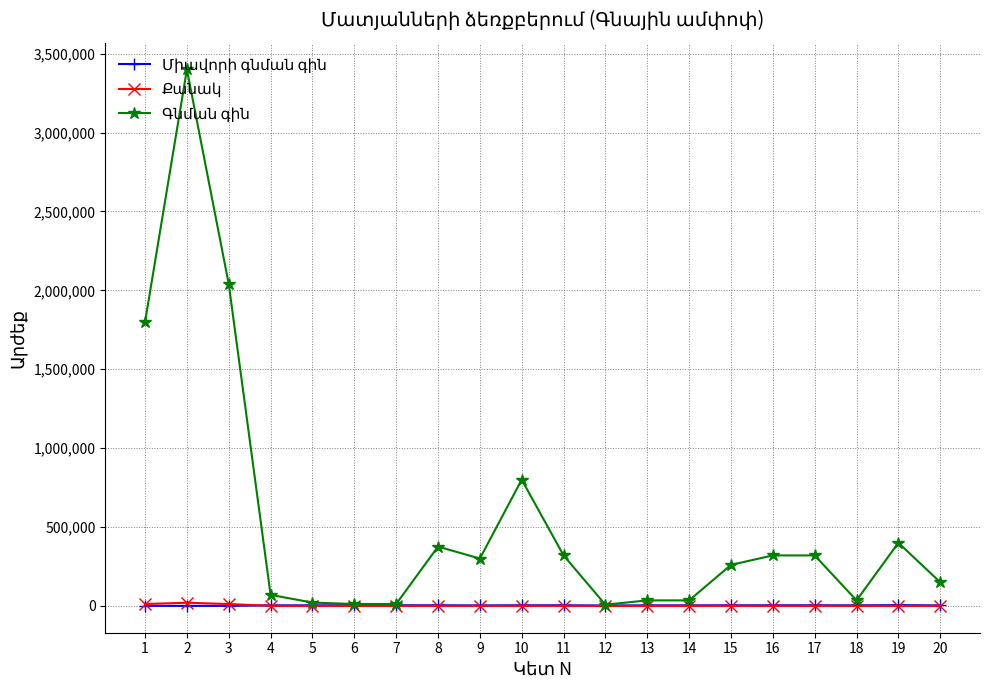

What is the total value across all series at 8?

380094